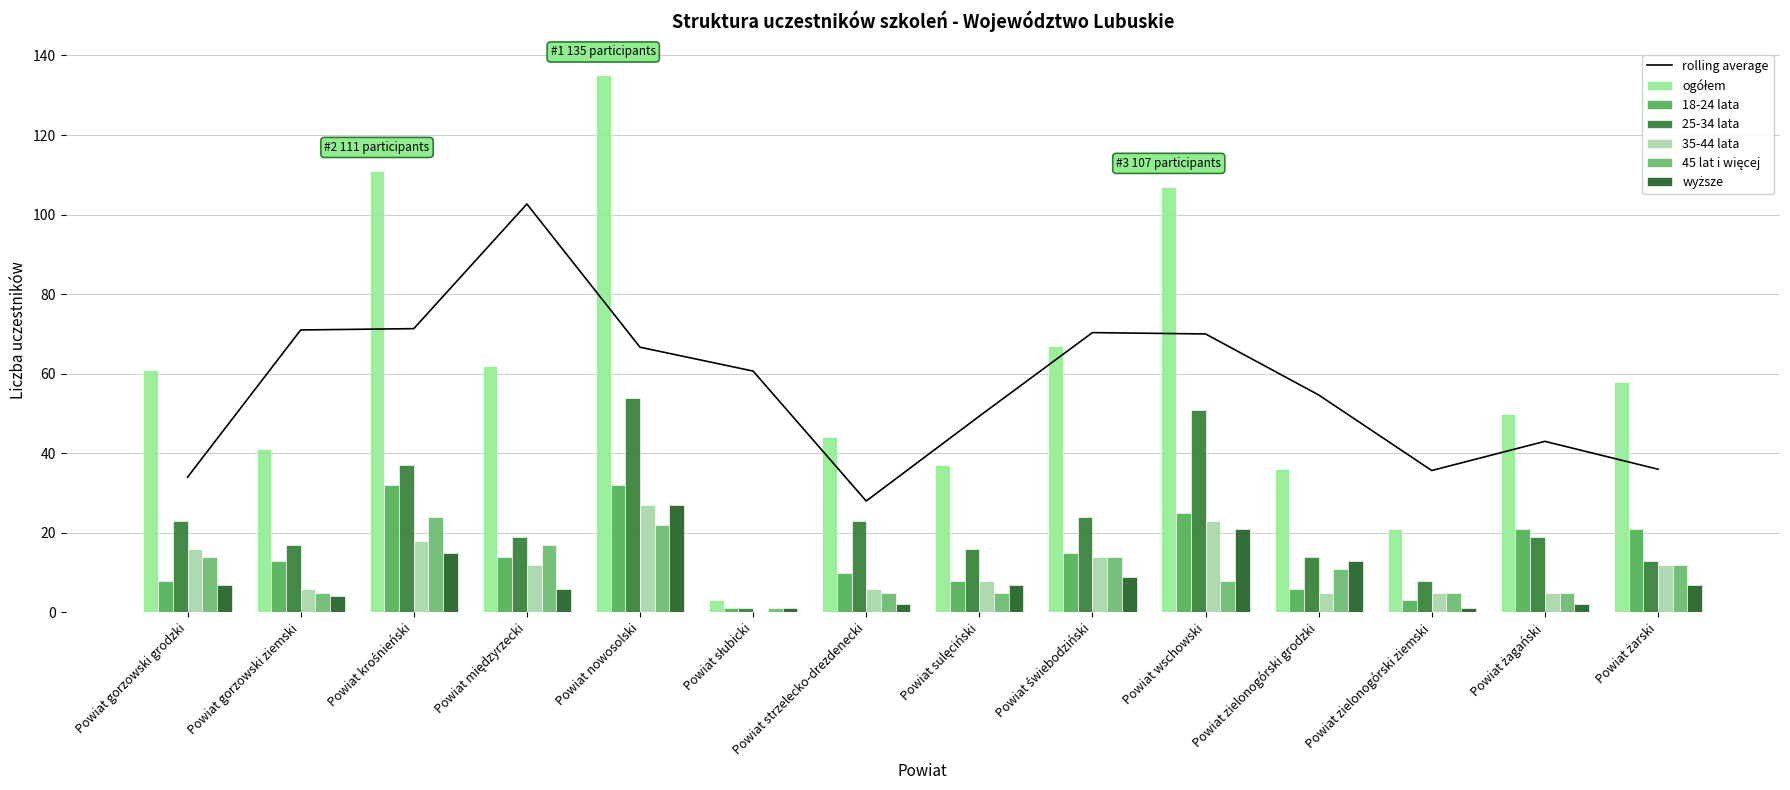

Which series has the largest range (max minus min)?

ogółem